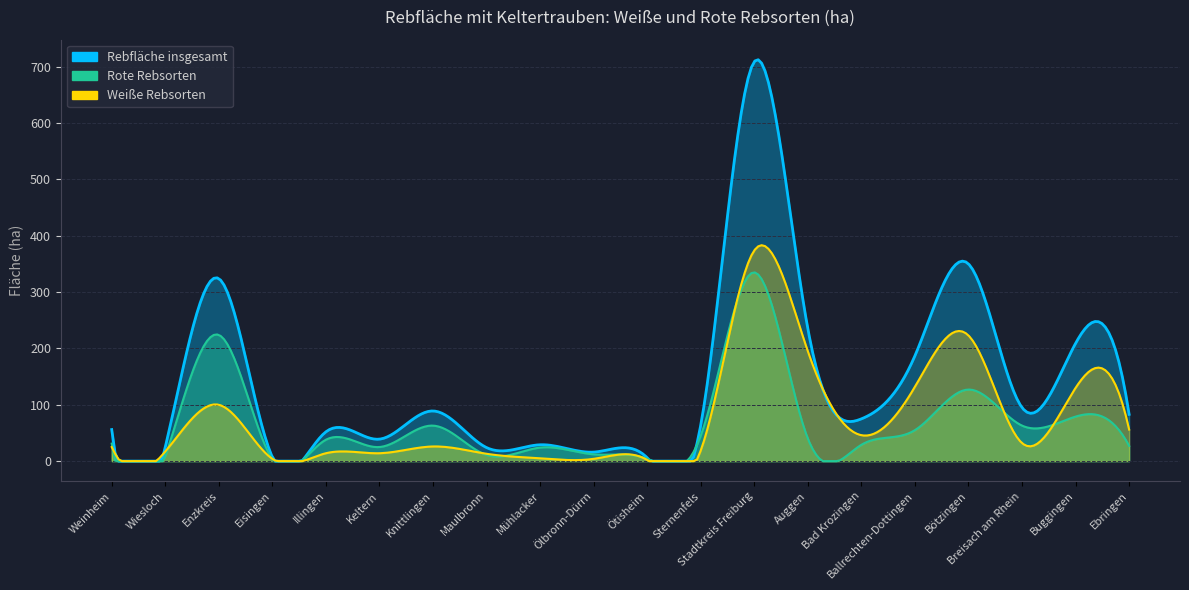

Is the value of Rote Rebsorten at Knittlingen greater than the value of Weiße Rebsorten at Buggingen?

No